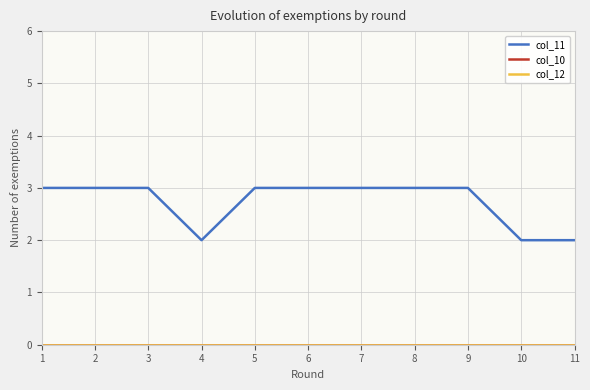

Is this an area chart (filled region under the line)?

No